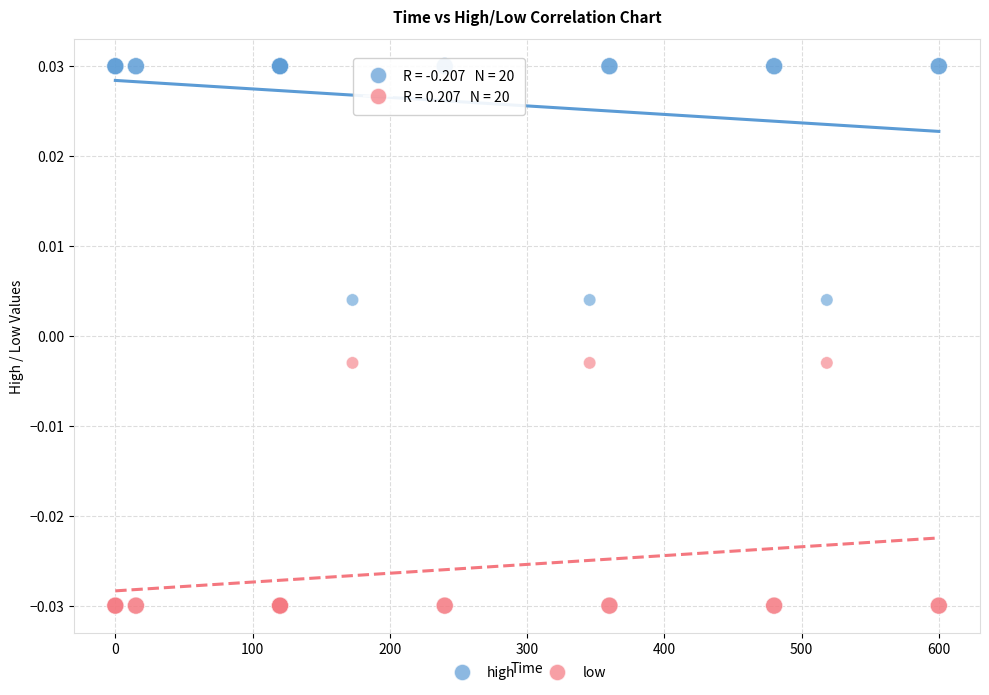

What is the X range (max minus min) for the scatter plot?

600.0